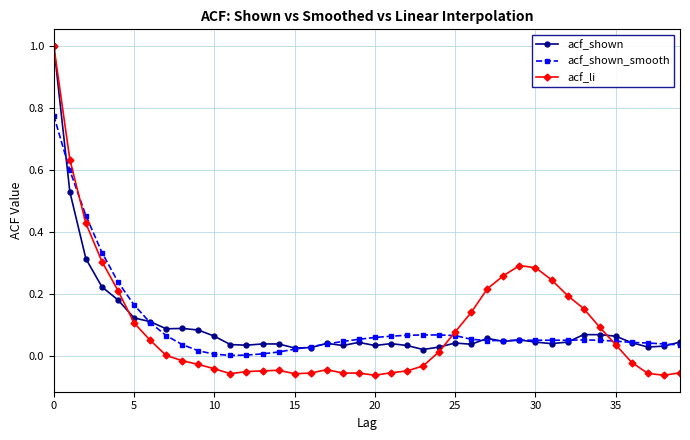

True or false: acf_shown has more than 0 interior local peaks.

True